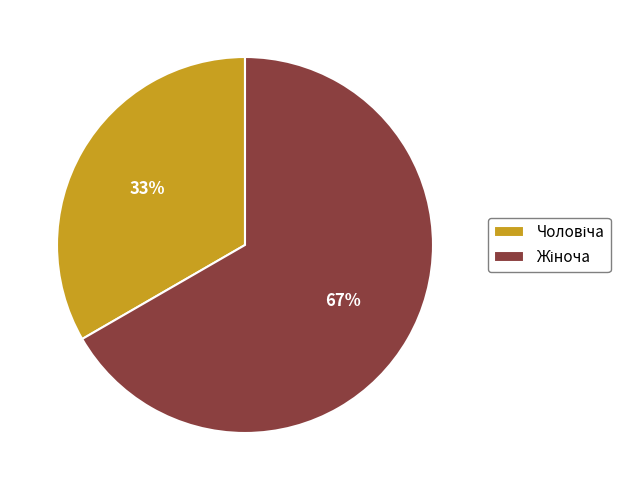

How many segments does this pie chart have?

2